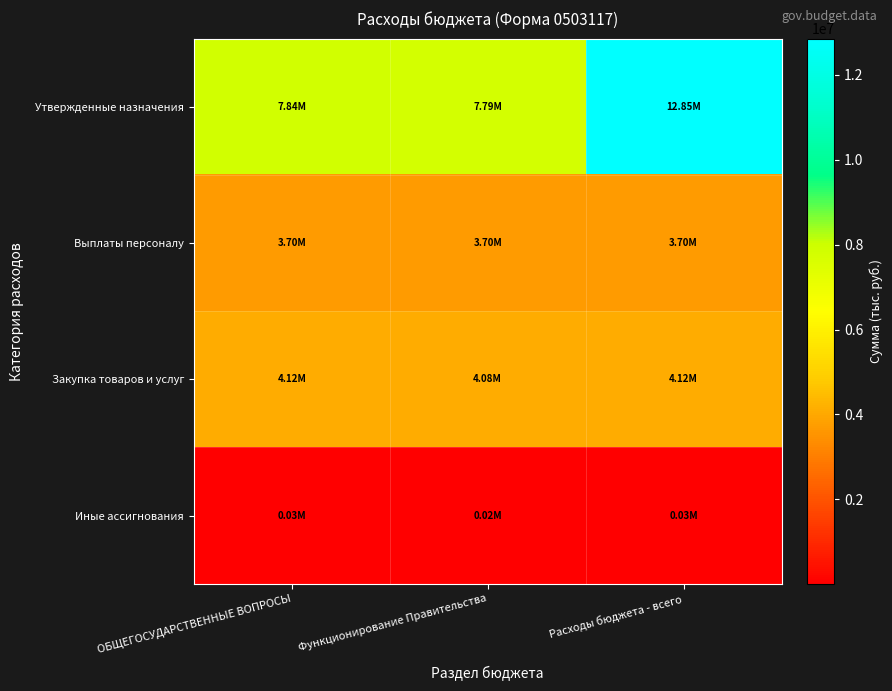

Which series has the largest total across all categories?

Утвержденные назначения